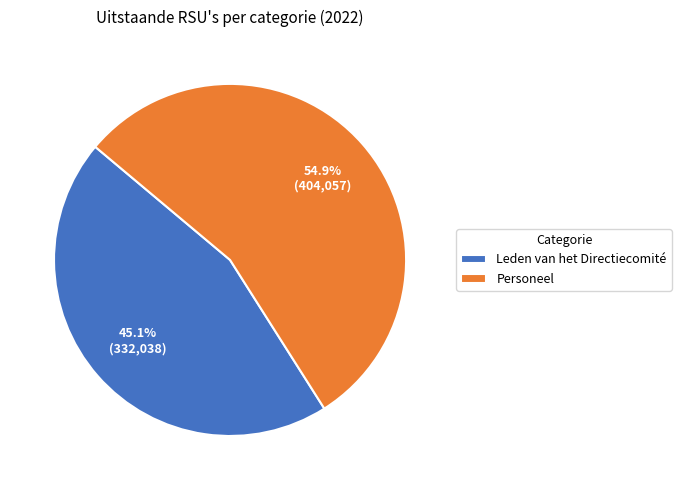

Does any single category account for the majority?

Yes